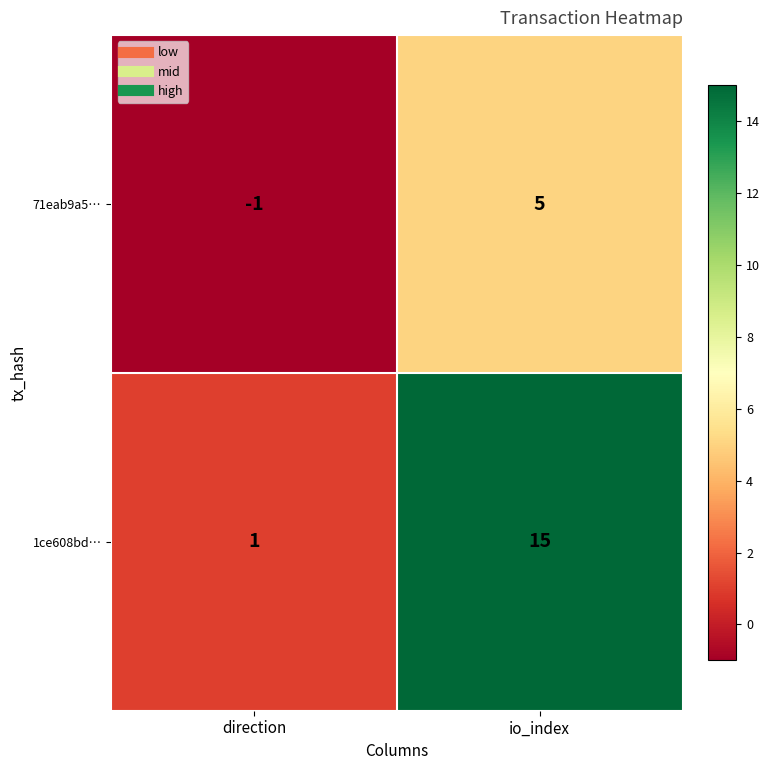

What is the difference between the highest and lowest values at direction?

2